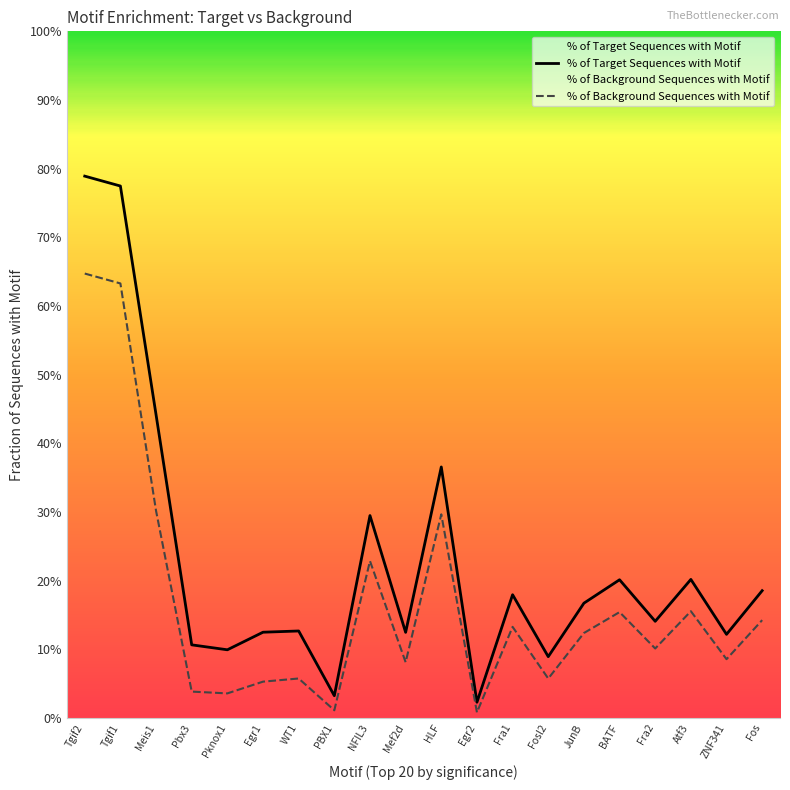

True or false: % of Background Sequences with Motif has more than 0 points higher than both neighbors.

True